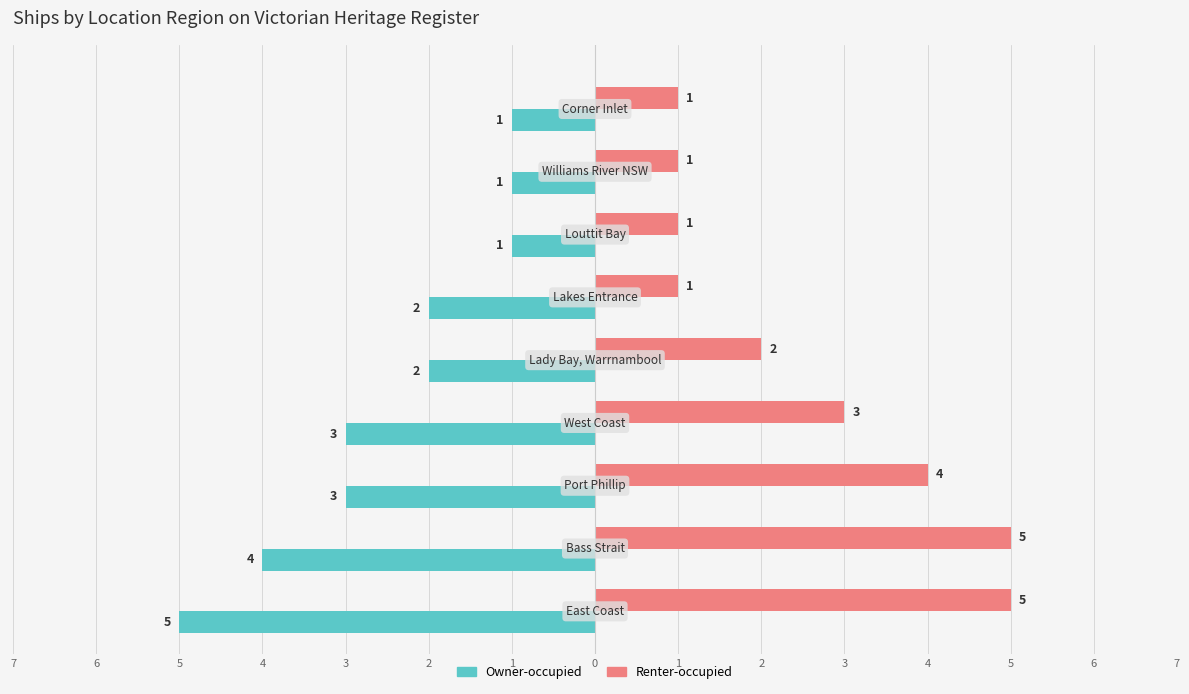

What are all the series names shown in the legend?

Owner-occupied, Renter-occupied